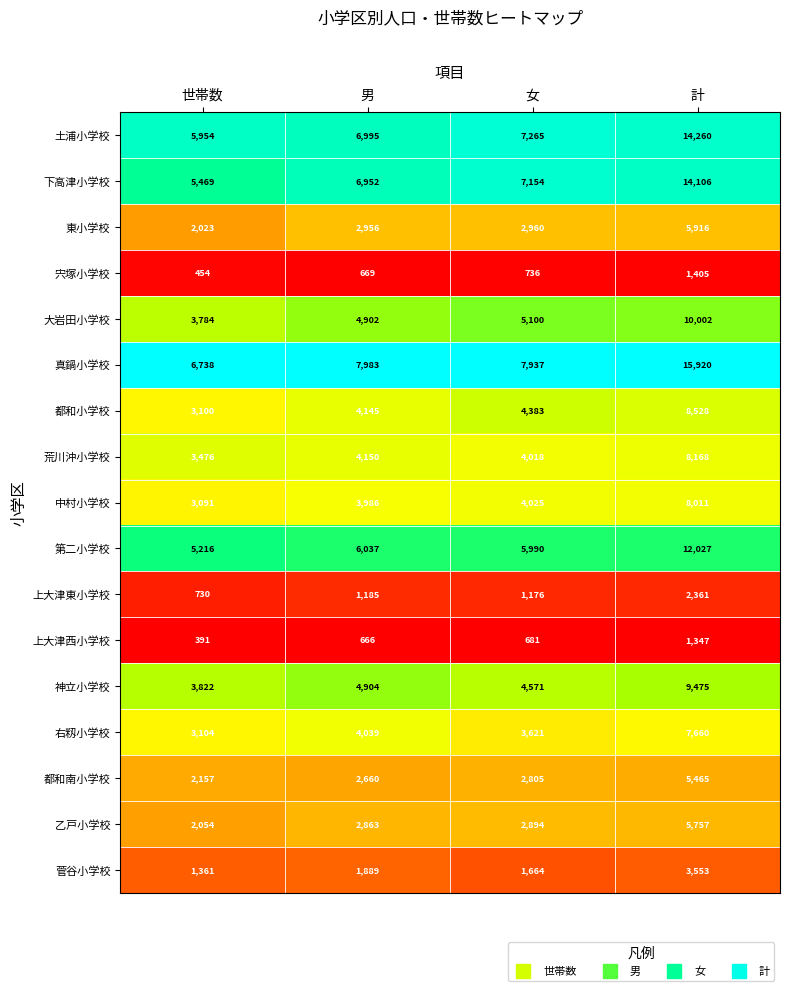

Count the number of categories in the chart.

4